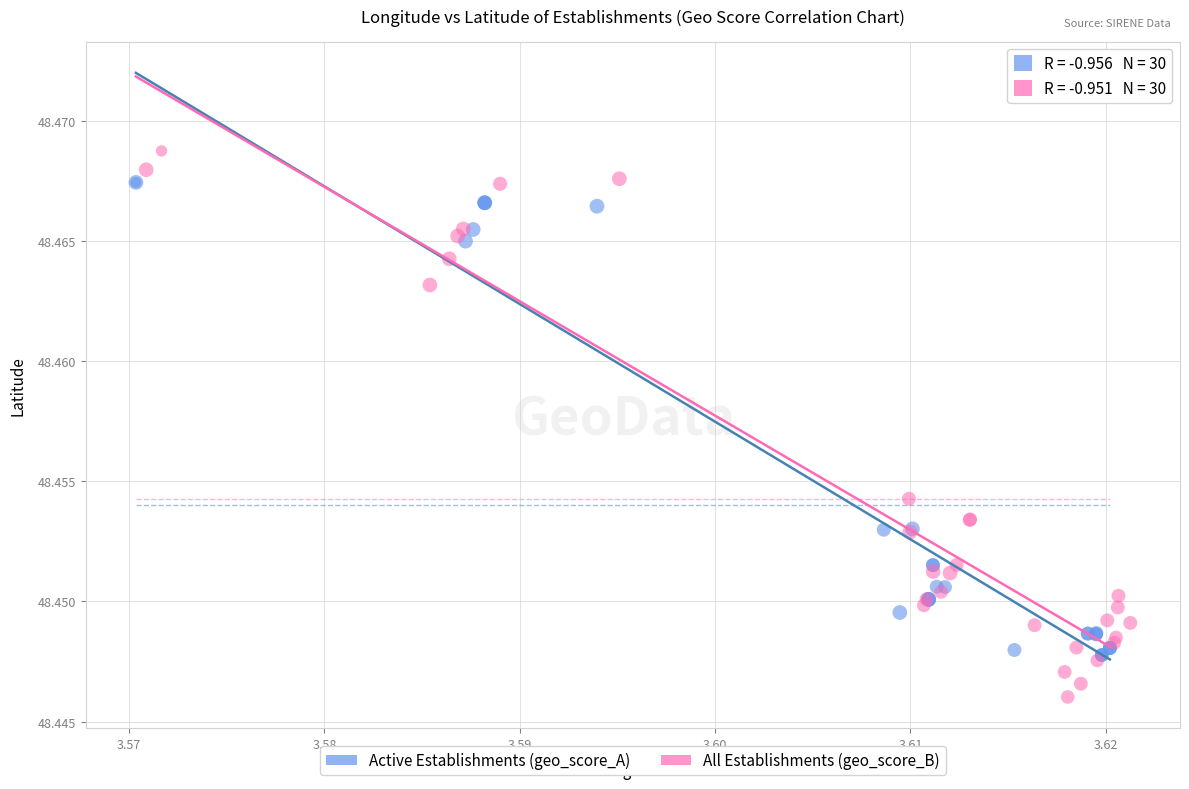

Which series contains the lowest Y value?

All Establishments (geo_score_B)